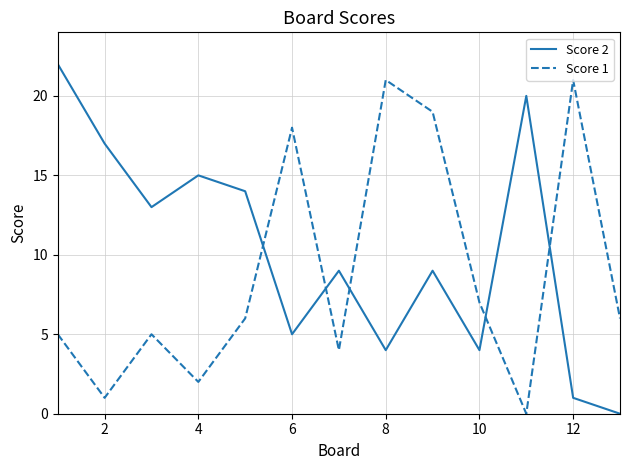

Rank the series by their maximum value, from lowest to highest.

Score 1, Score 2